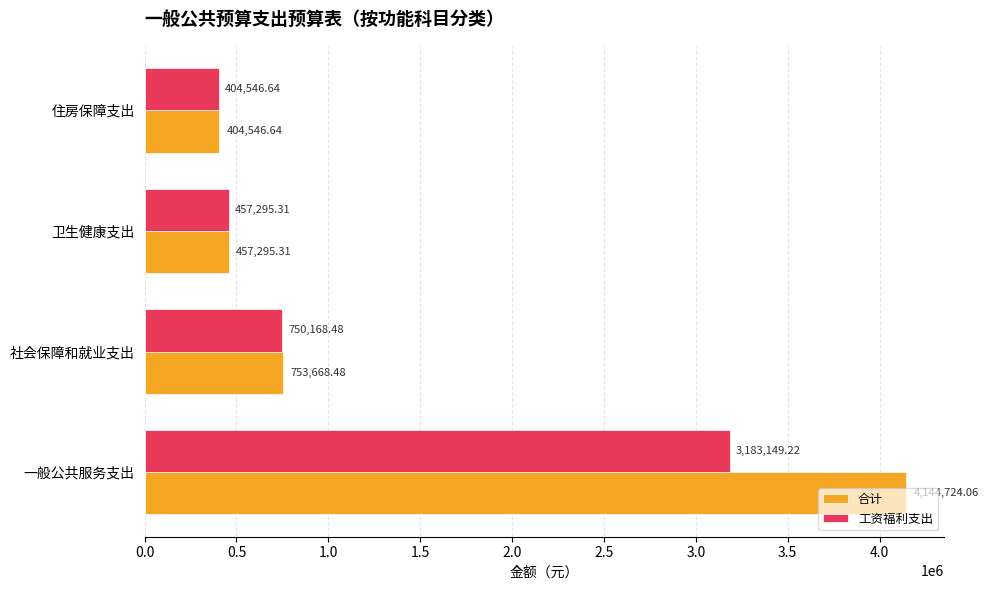

What is the sum of the 合计 values at 一般公共服务支出 and 社会保障和就业支出?

4898392.5